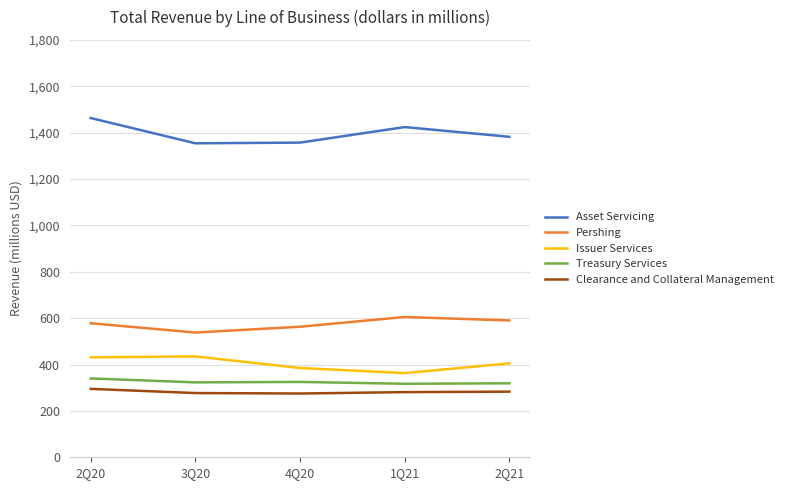

True or false: Clearance and Collateral Management has a value of 109 at 3Q20.

False